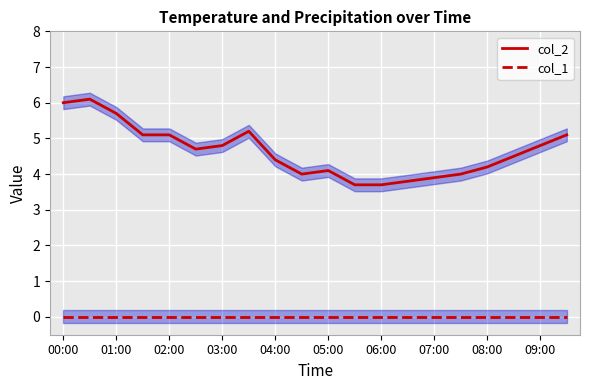

What is the average value of the col_2 series?

4.6